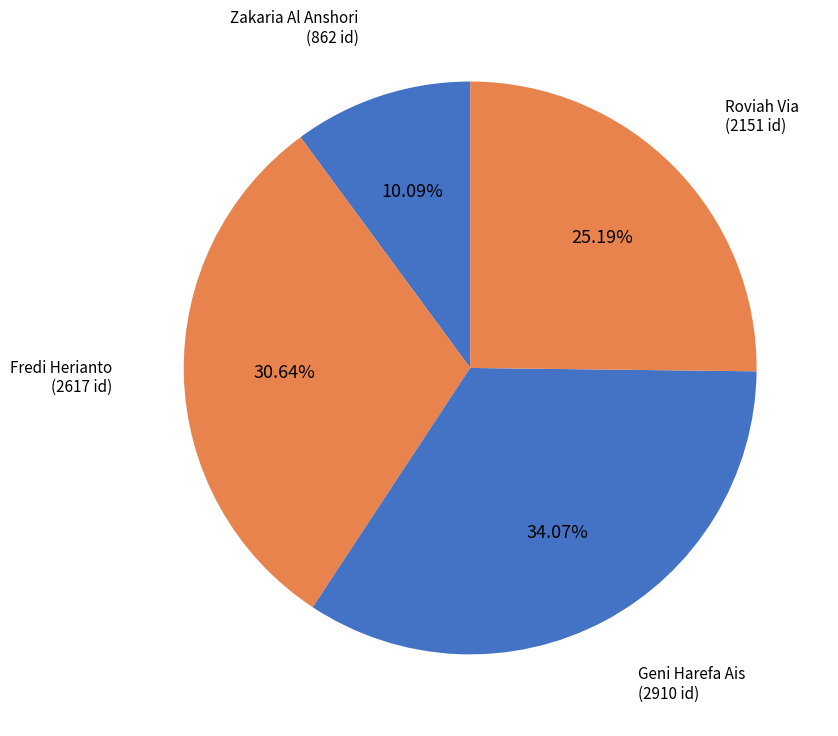

Combined, do Geni Harefa Ais and Roviah Via account for over 50%?

Yes